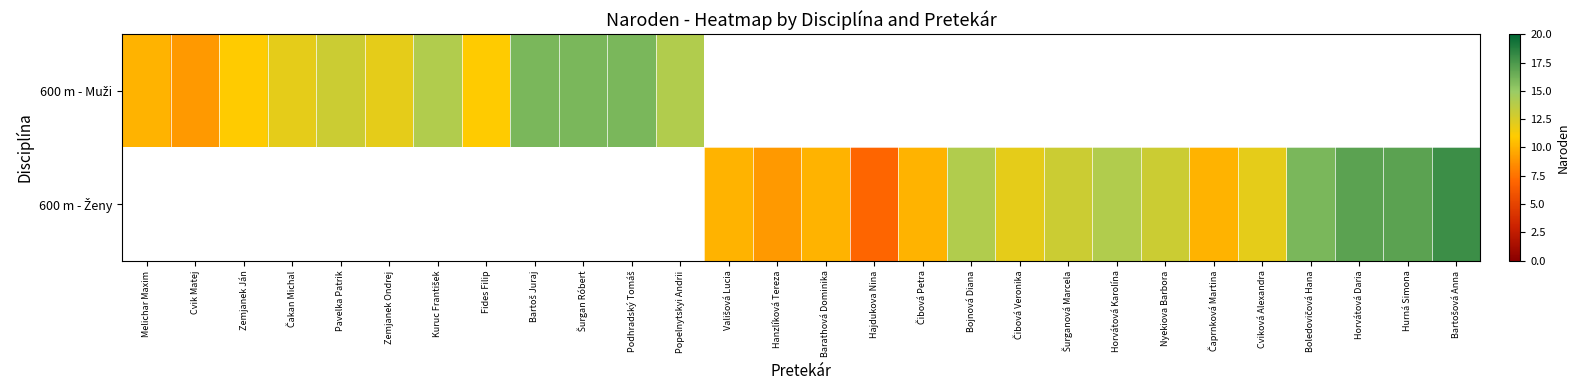

At which label does 600 m - Muži reach its minimum?

Cvik Matej